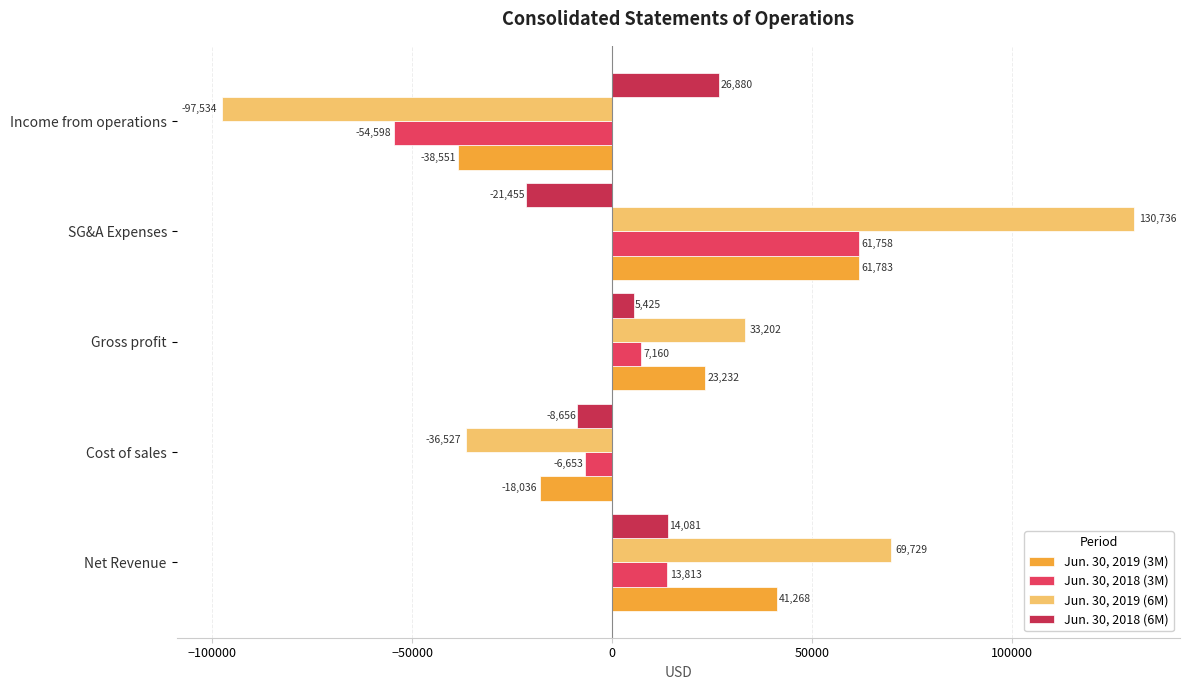

What is the smallest value displayed?

-97534